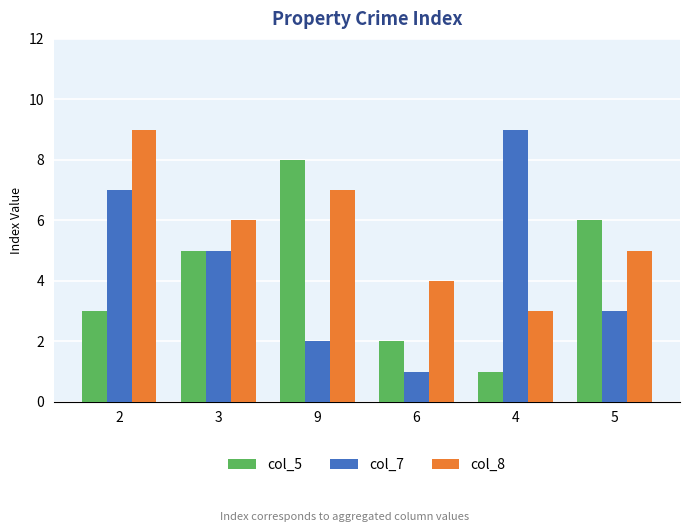

Reading left to right, list all the values displayed in this chart.

col_5: 2=3	3=5	9=8	6=2	4=1	5=6
col_7: 2=7	3=5	9=2	6=1	4=9	5=3
col_8: 2=9	3=6	9=7	6=4	4=3	5=5